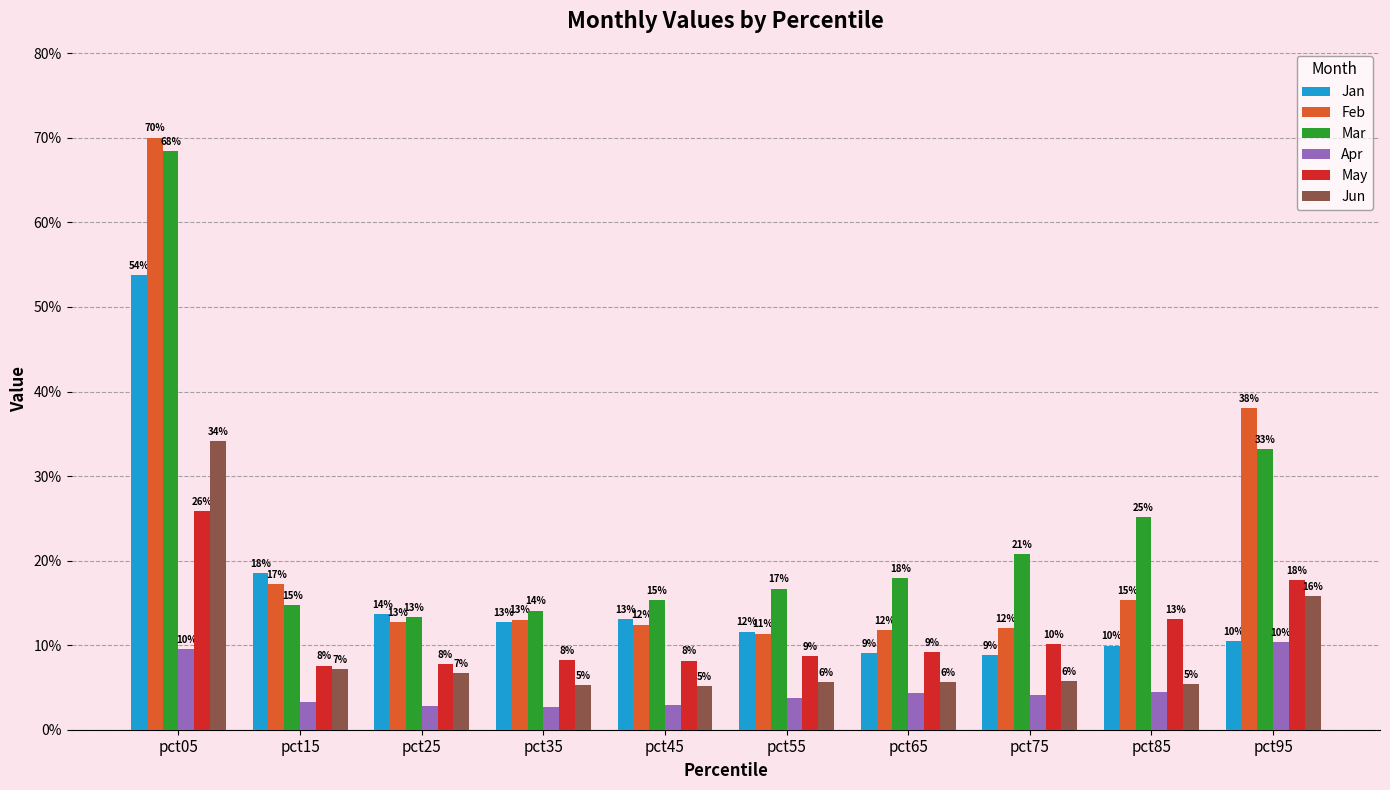

Reading left to right, transcribe all the data shown in this chart.

Jan: 0.5	0.2	0.1	0.1	0.1	0.1	0.1	0.1	0.1	0.1
Feb: 0.7	0.2	0.1	0.1	0.1	0.1	0.1	0.1	0.2	0.4
Mar: 0.7	0.1	0.1	0.1	0.2	0.2	0.2	0.2	0.3	0.3
Apr: 0.1	0.0	0.0	0.0	0.0	0.0	0.0	0.0	0.0	0.1
May: 0.3	0.1	0.1	0.1	0.1	0.1	0.1	0.1	0.1	0.2
Jun: 0.3	0.1	0.1	0.1	0.1	0.1	0.1	0.1	0.1	0.2